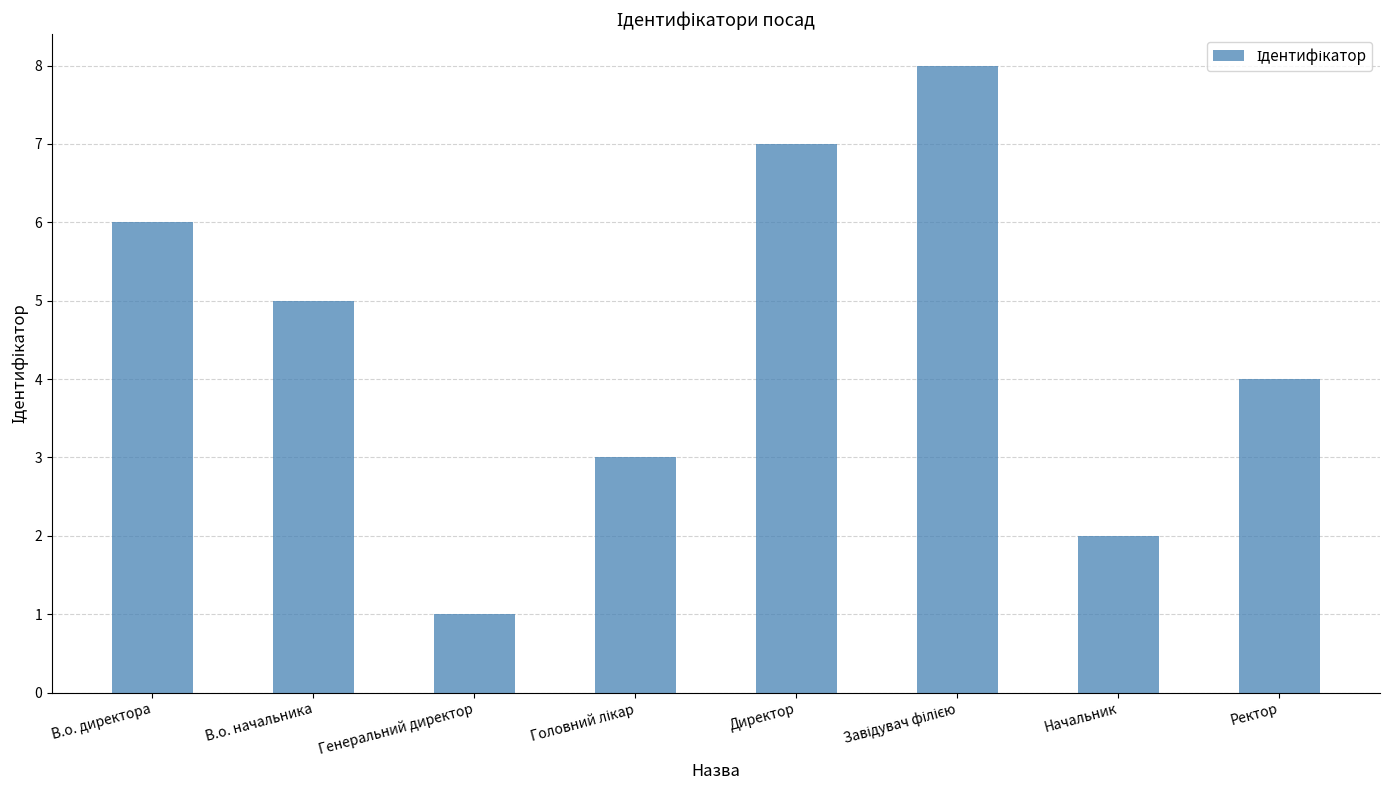

What is the label of the 2nd bar from the left?

В.о. начальника